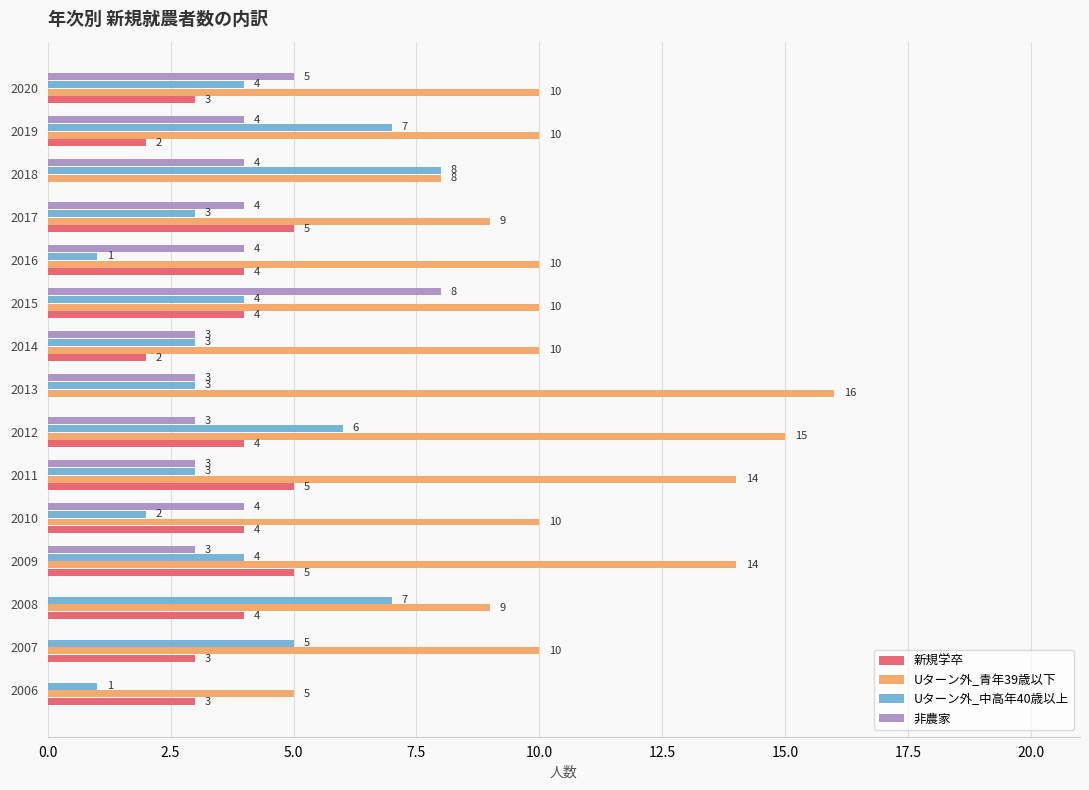

What is the total value across all series at 2010?

20